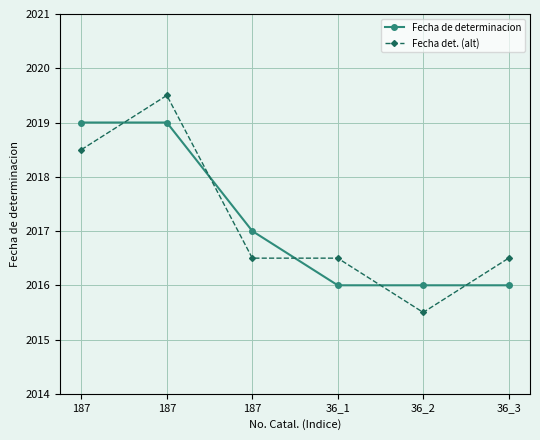

How many lines are shown in the chart?

2